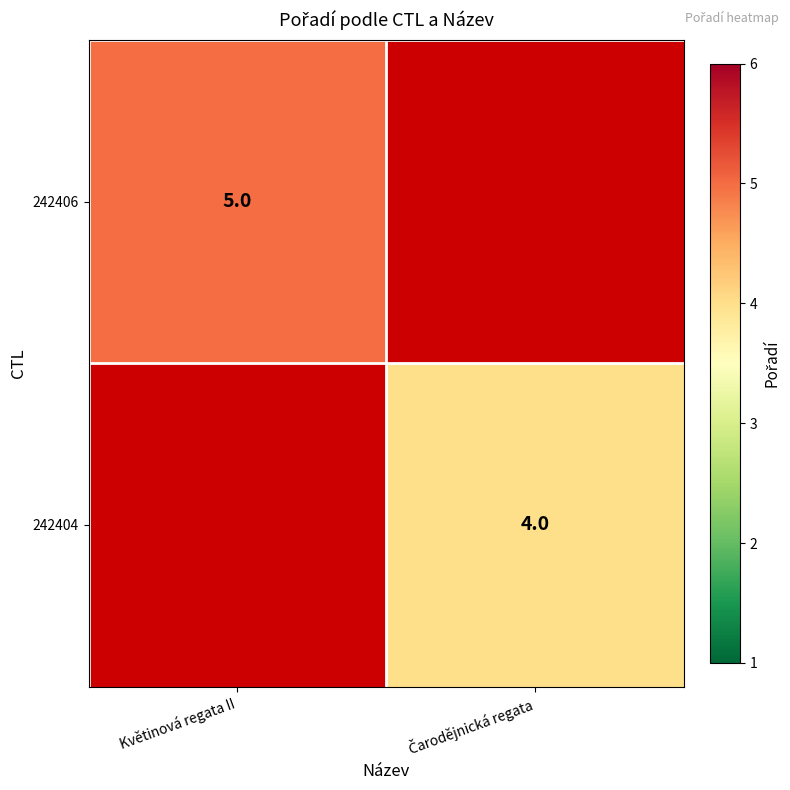

At how many categories does at least one series exceed 4?

1